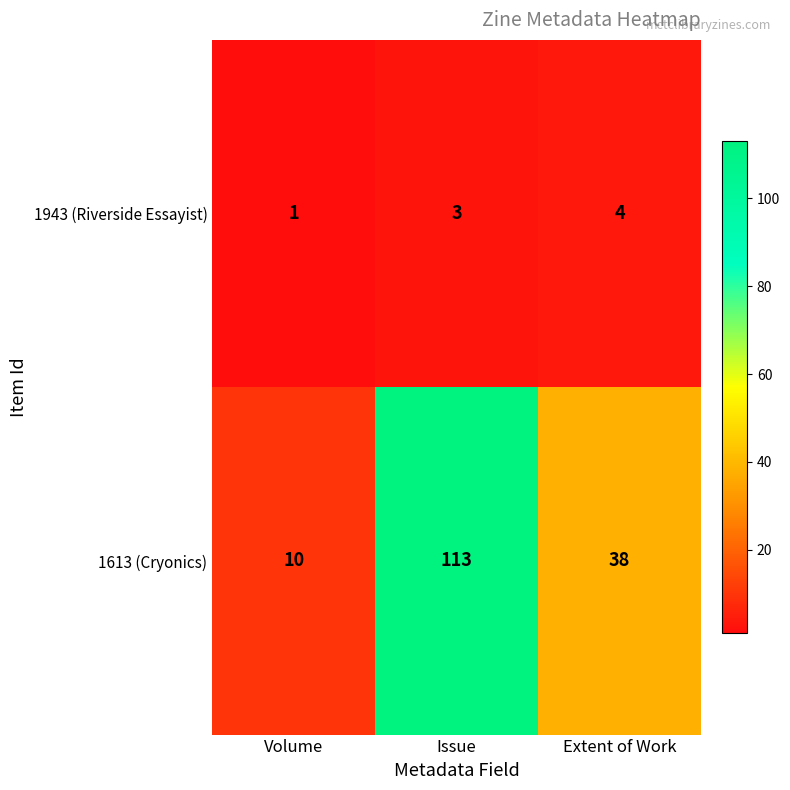

Which series has the largest total across all categories?

1613 (Cryonics)